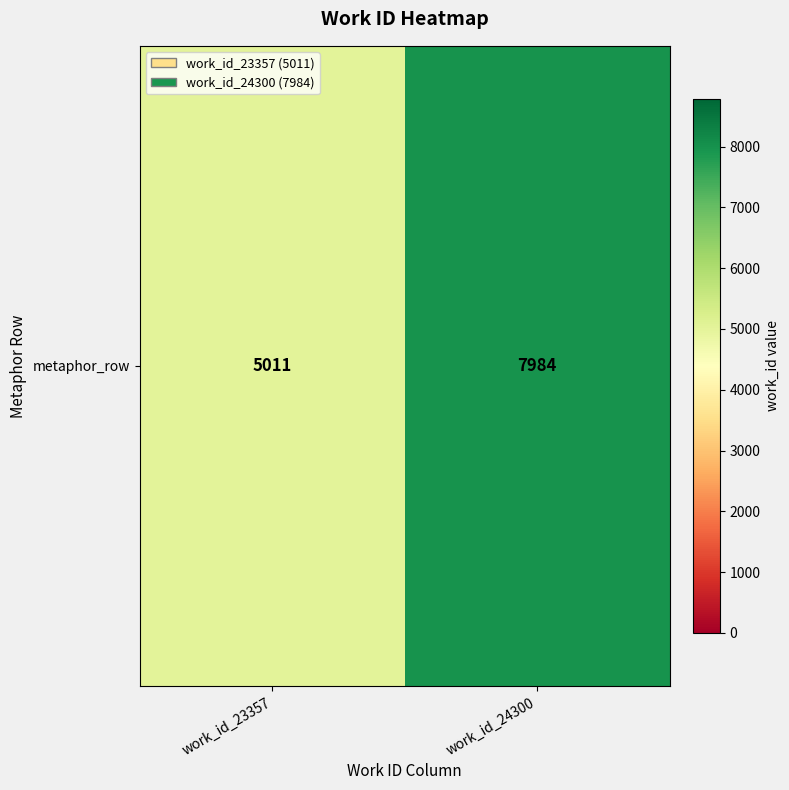

List the labels in order of value, smallest first.

work_id_23357, work_id_24300